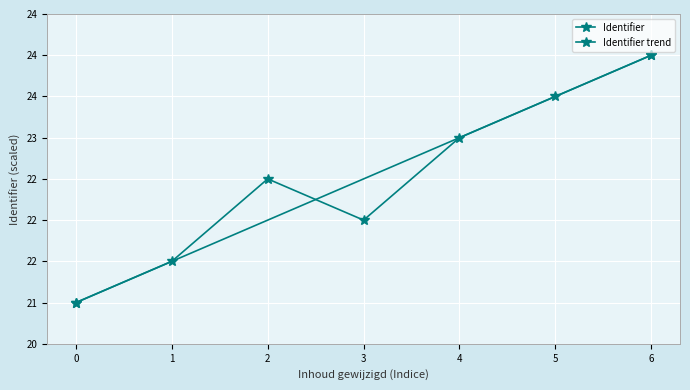

Reading right to left, list all the values displayed in this chart.

24.0	23.5	23.0	22.0	22.5	21.5	21.0